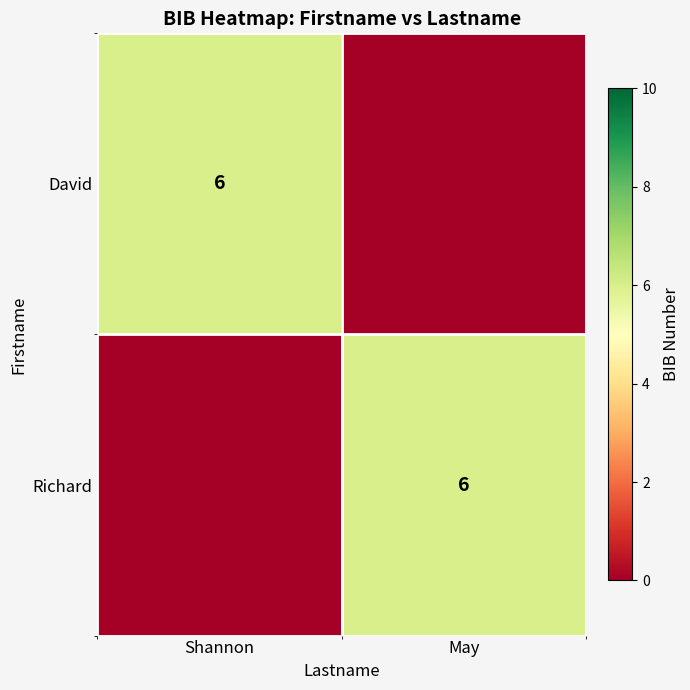

True or false: Richard has a value of 4 at May.

False